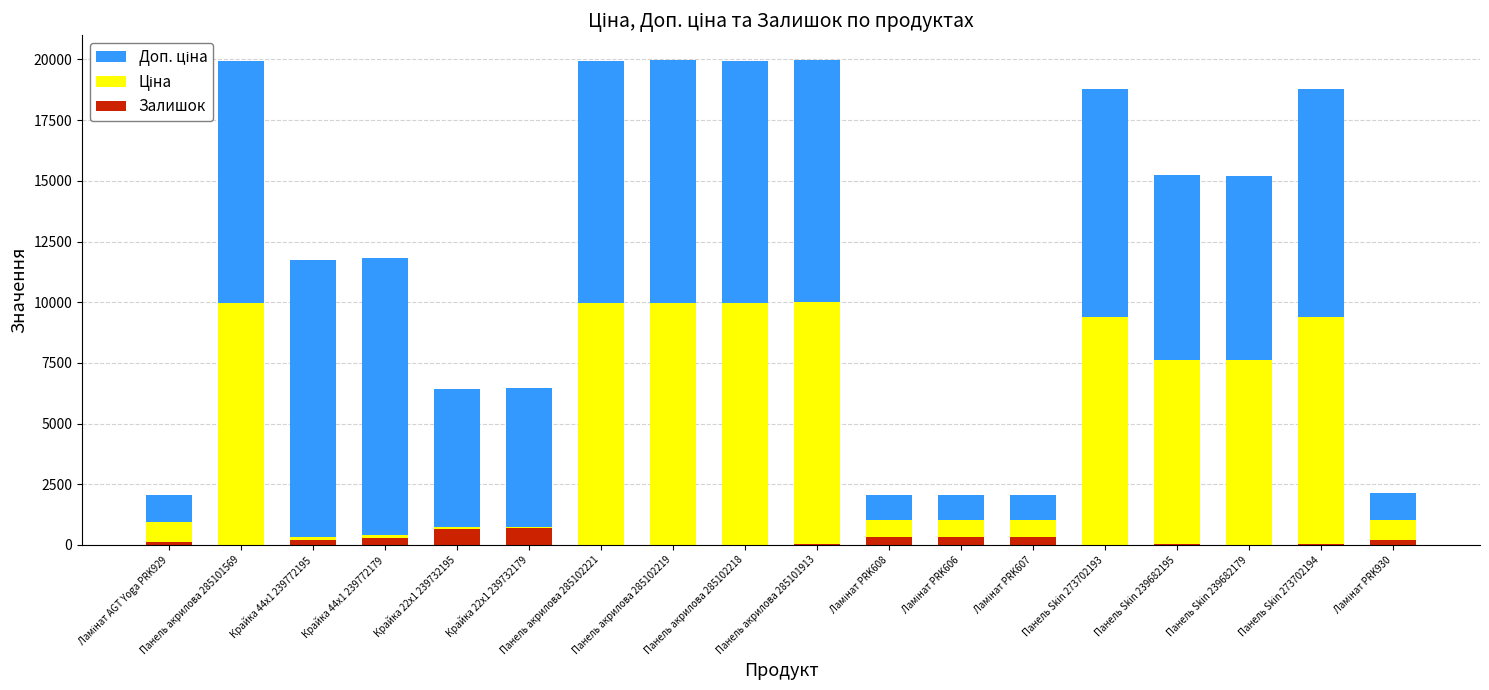

What is the maximum value for Залишок?

686.0